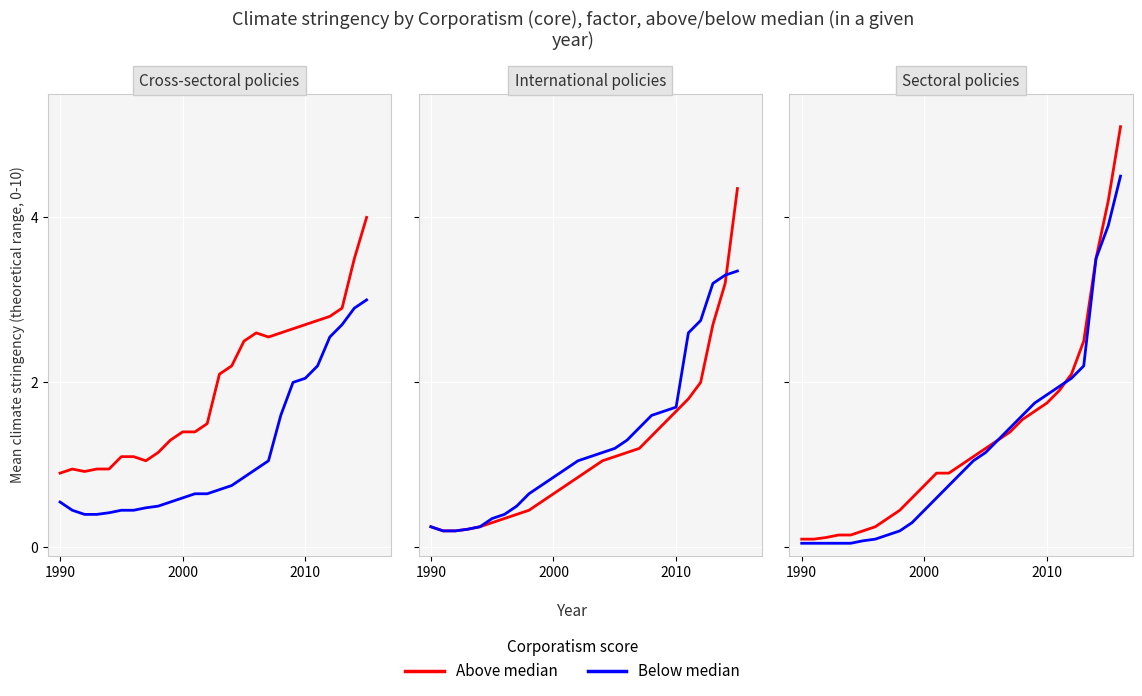

What is the minimum value for Below median?

0.1